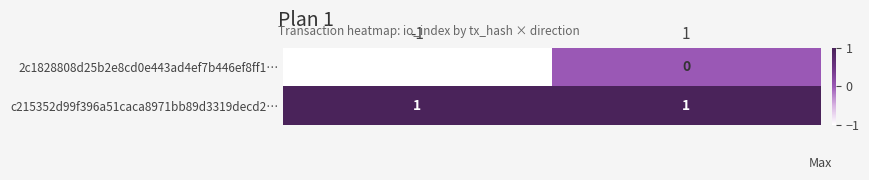

Reading left to right, list all the values displayed in this chart.

2c1828808d25b2e8cd0e443ad4ef7b446ef8ff1…: -1	0
c215352d99f396a51caca8971bb89d3319decd2…: 1	1